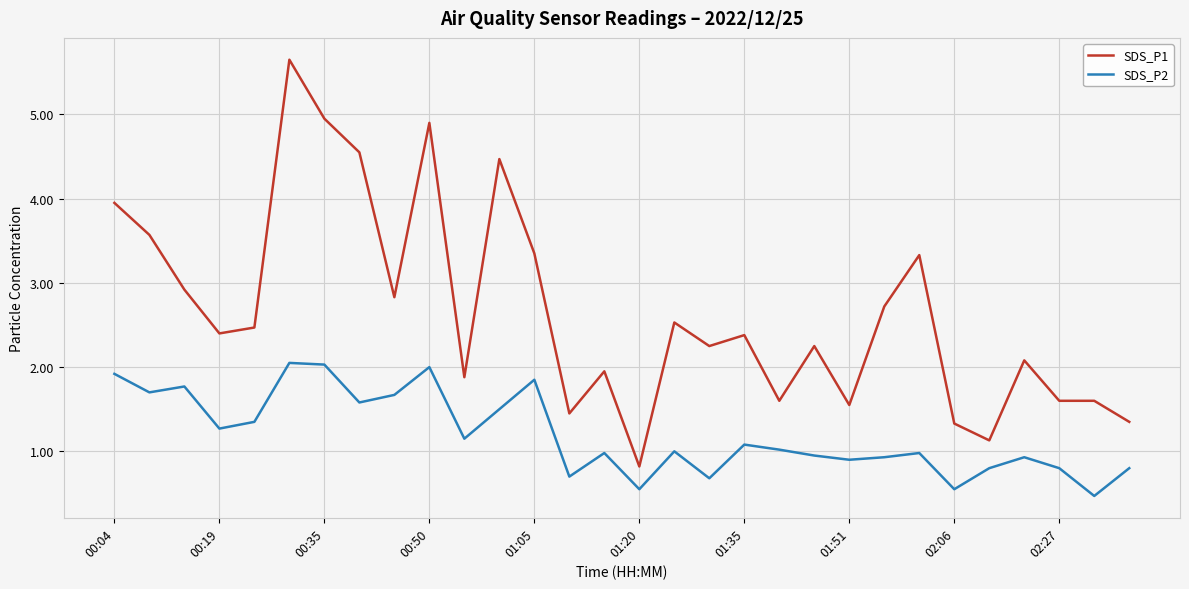

List the series in order of their overall mean, lowest first.

SDS_P2, SDS_P1